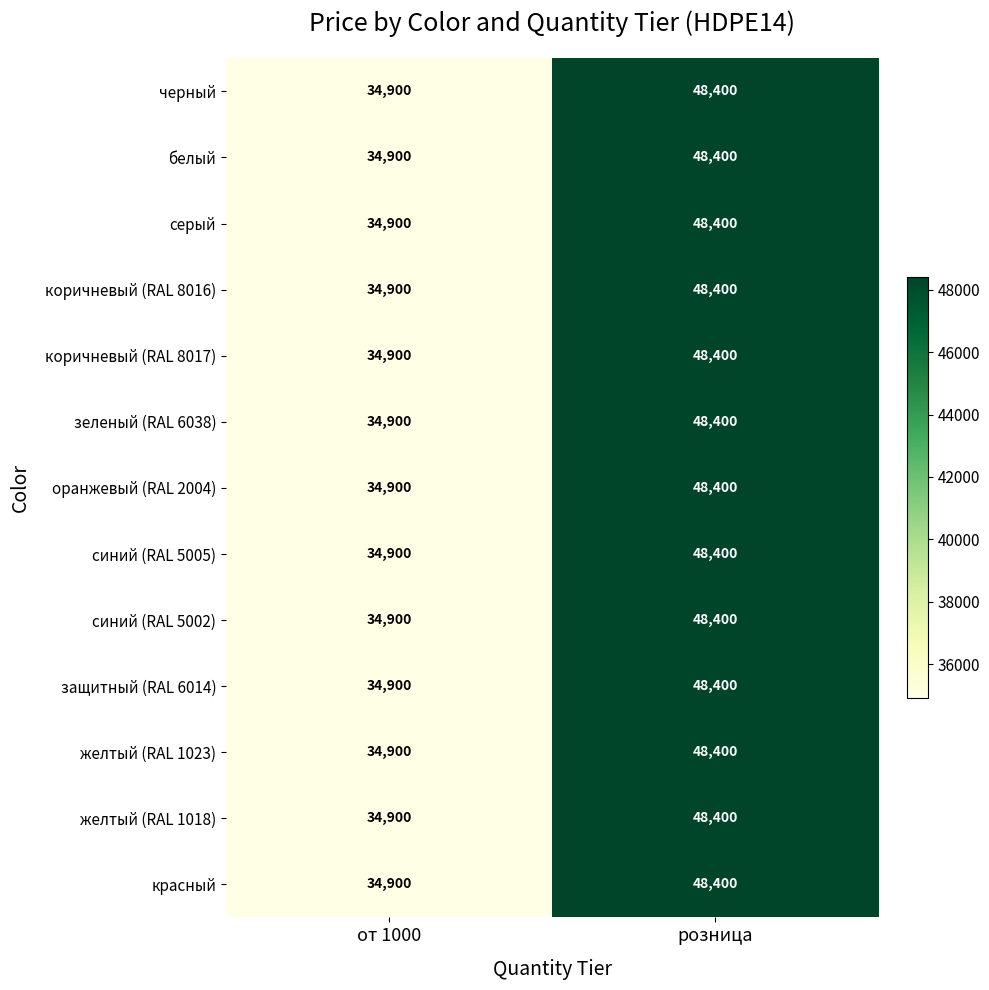

At which category is the sum across all series the highest?

розница